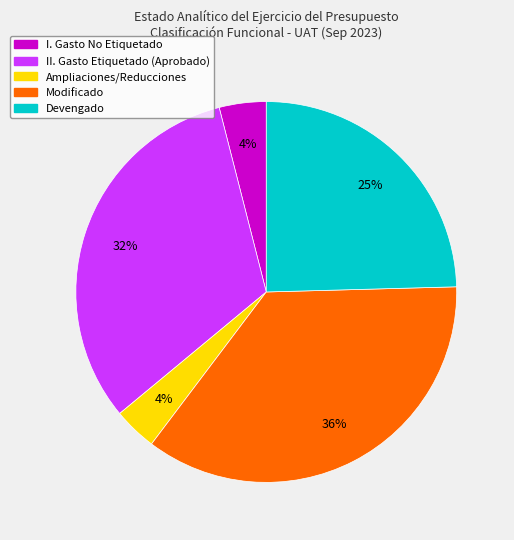

Is there any slice that represents more than half of the pie?

No